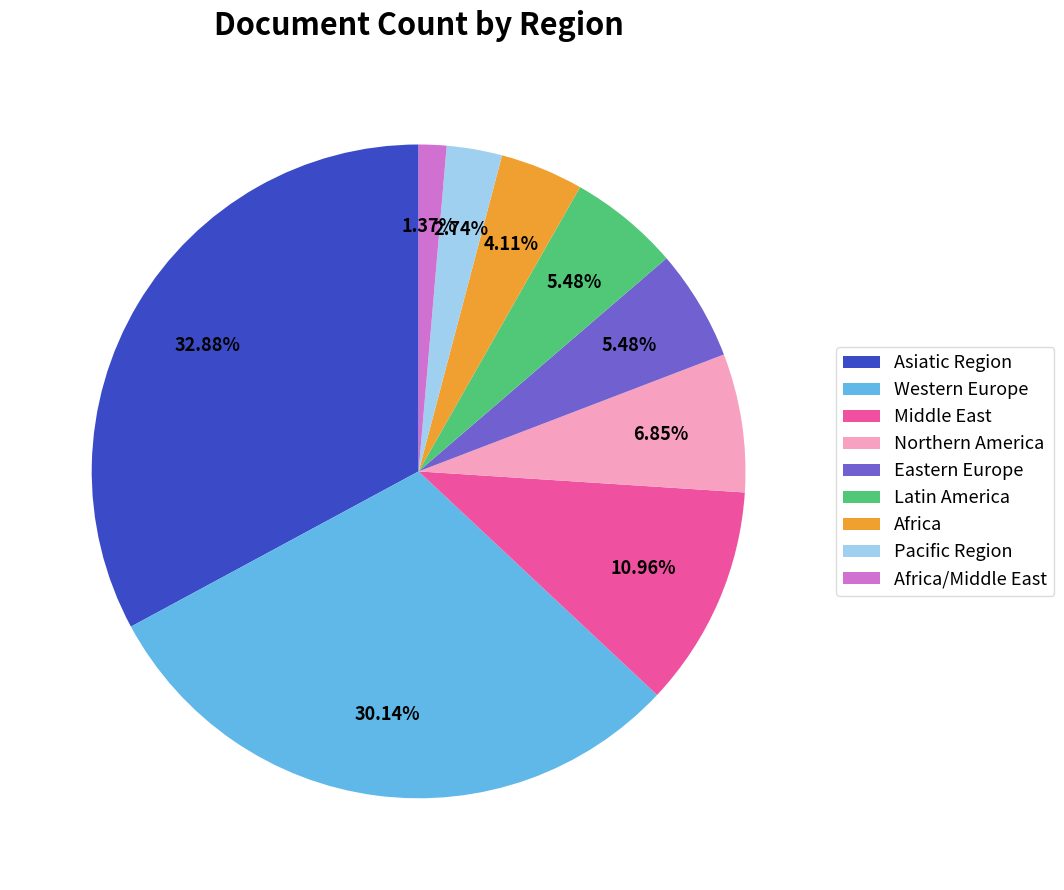

To the nearest percent, what portion does Africa/Middle East represent?

1%